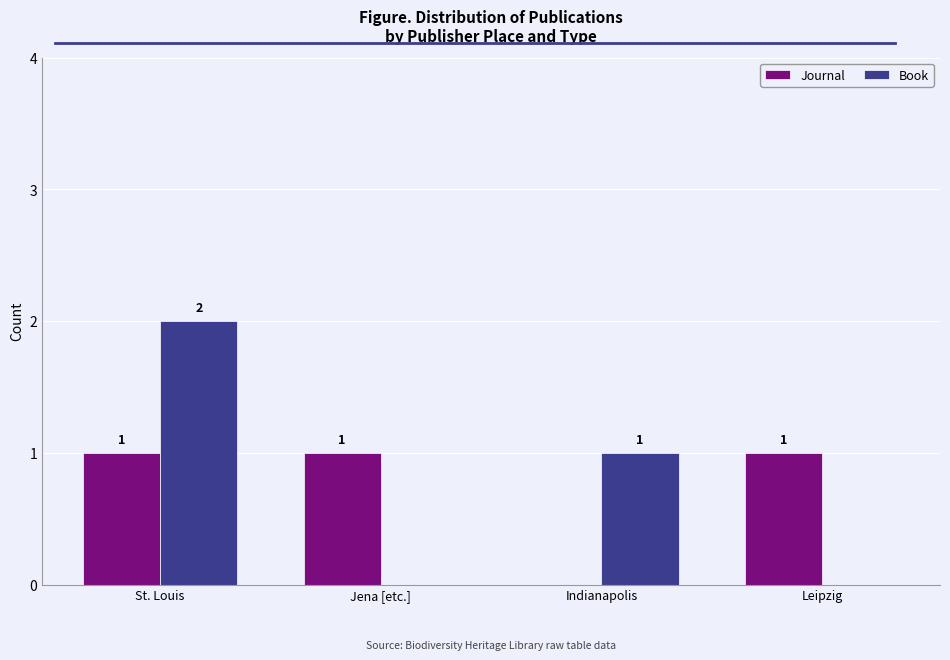

What is the total value across all series at Indianapolis?

1